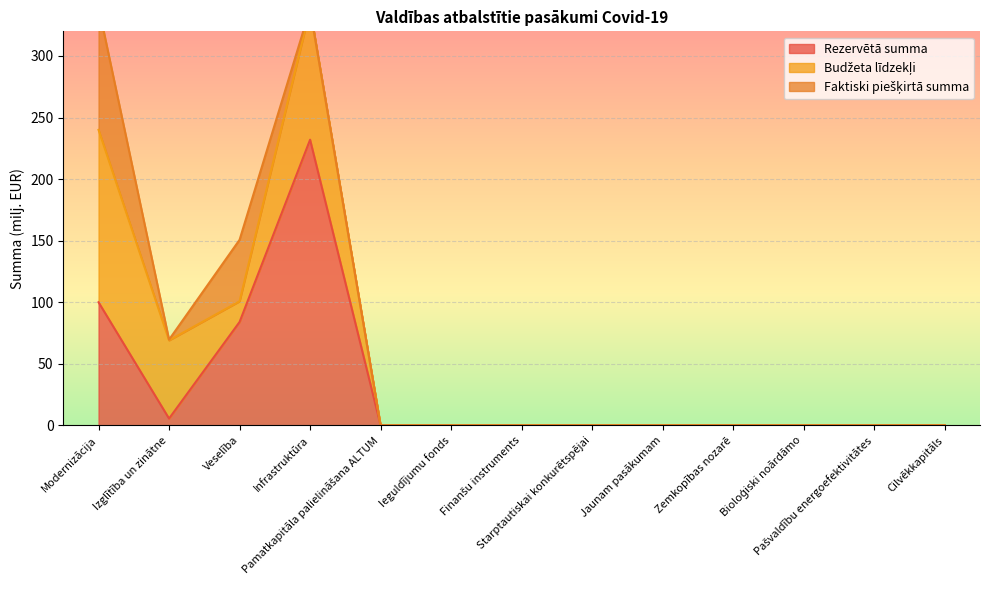

How many categories are shown in the chart?

13